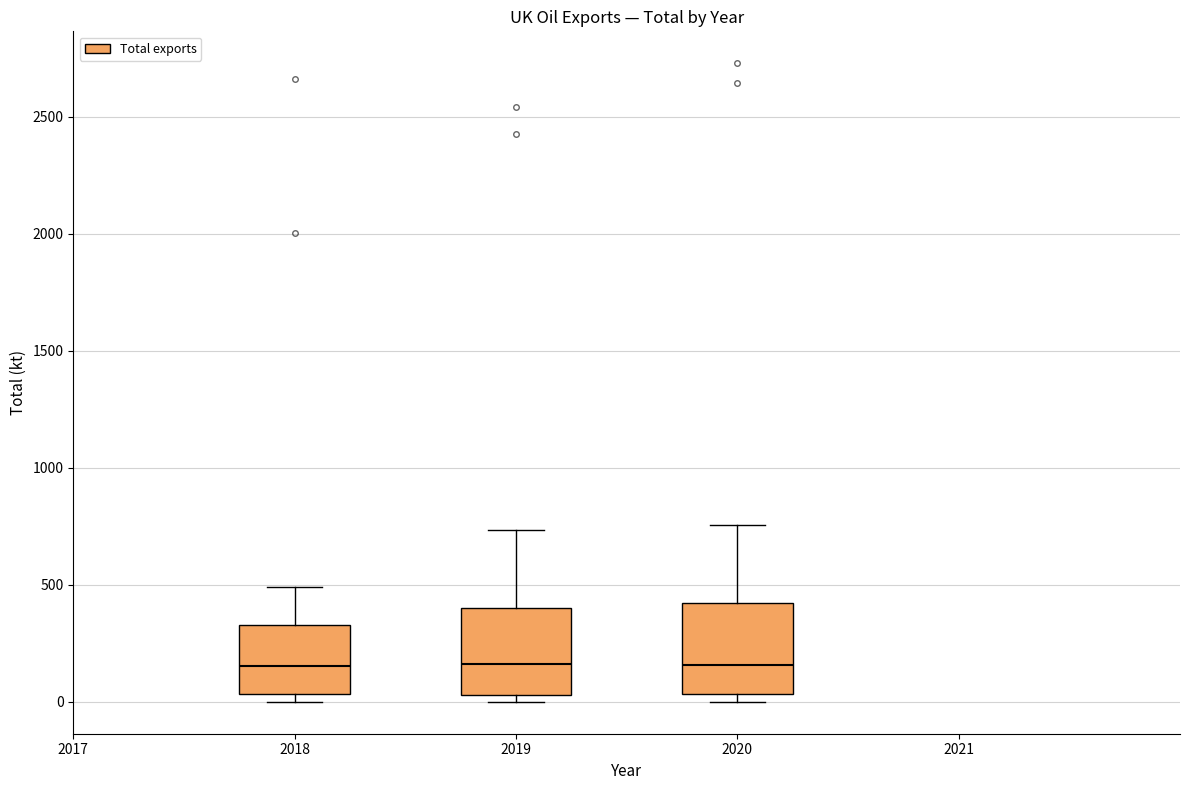

Where does the upper whisker of the box at x = 2020 end on the y-axis? The values are not printed on the chart, so give them approximately, as read against the axis.

750